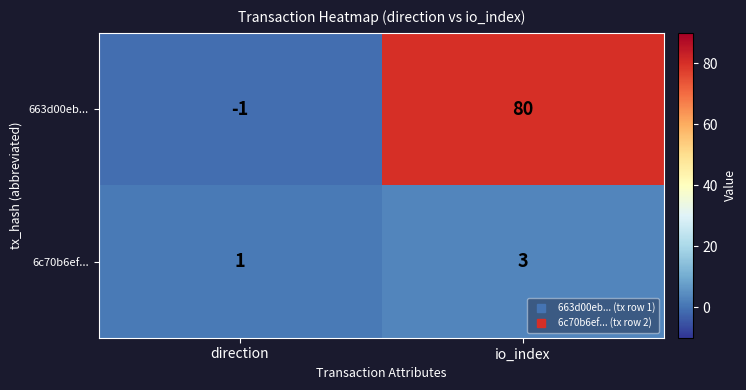

How many values in 663d00eb... are below zero?

1